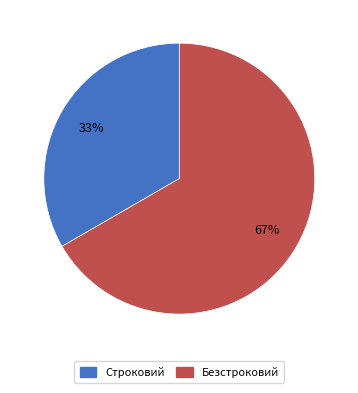

True or false: Строковий accounts for 42% of the total.

False